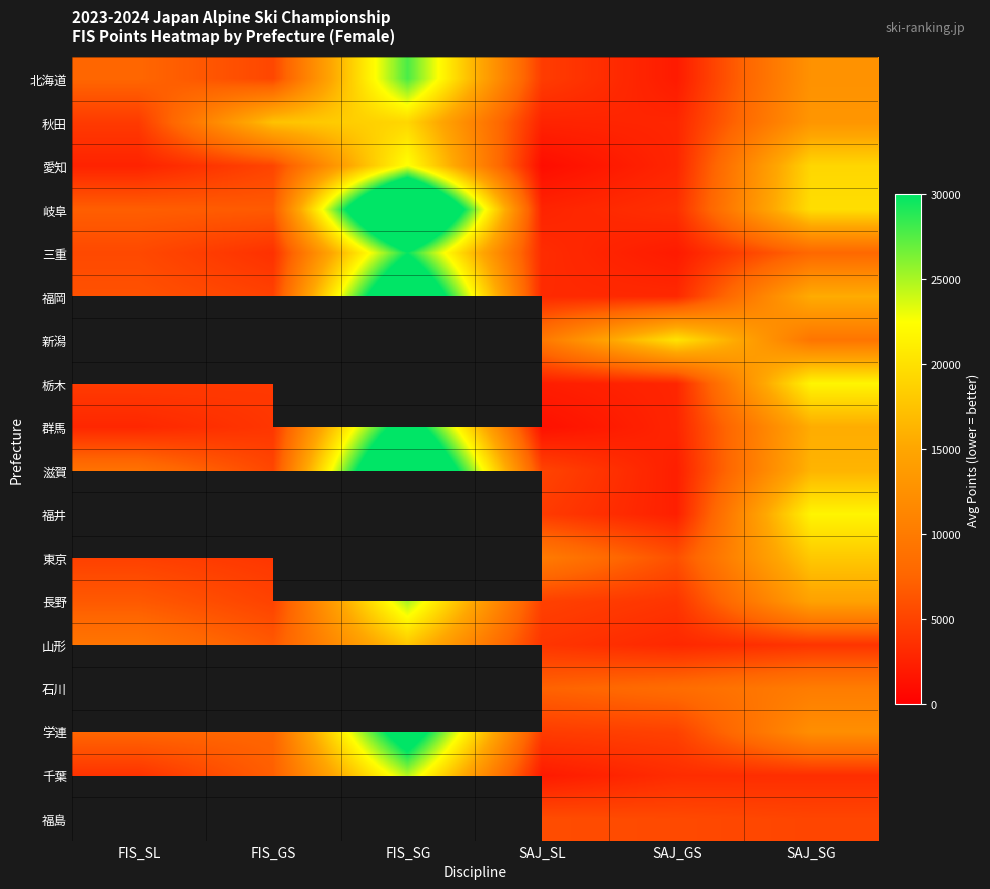

Which label corresponds to the largest value in the chart?

FIS_SG